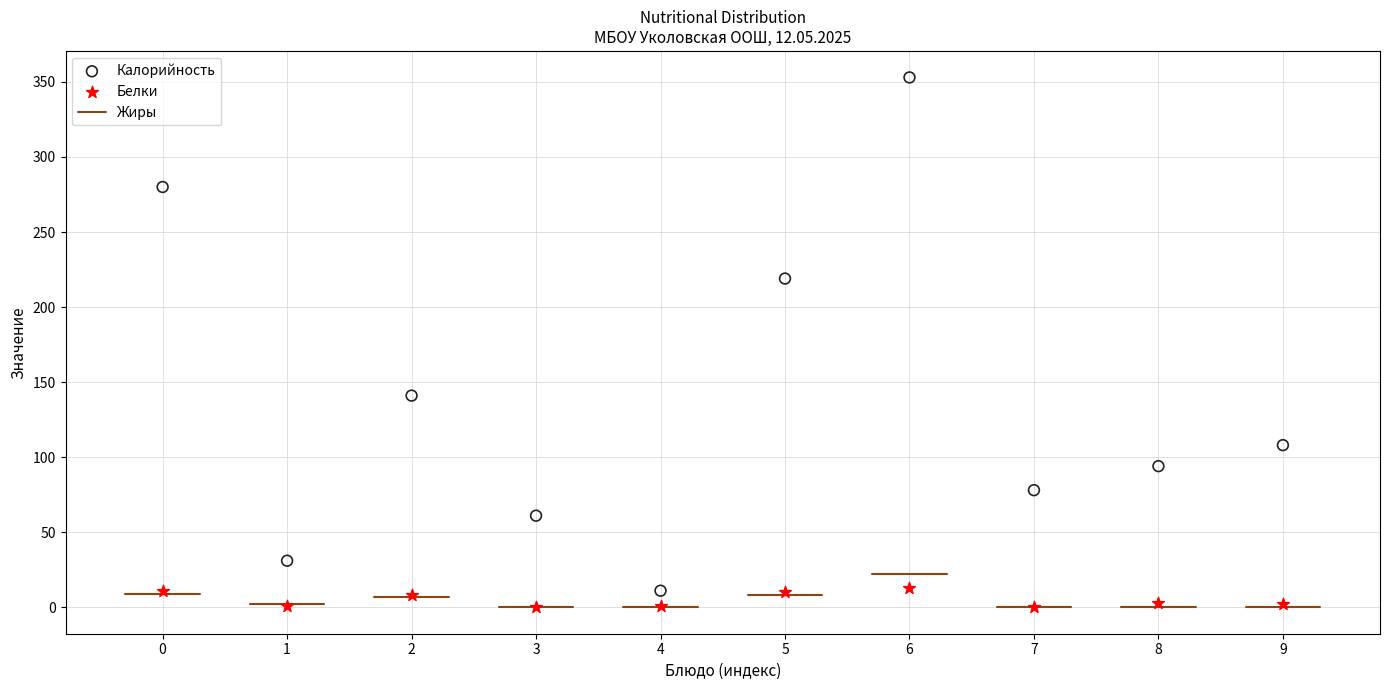

Which series has the largest Y range (max minus min)?

Калорийность